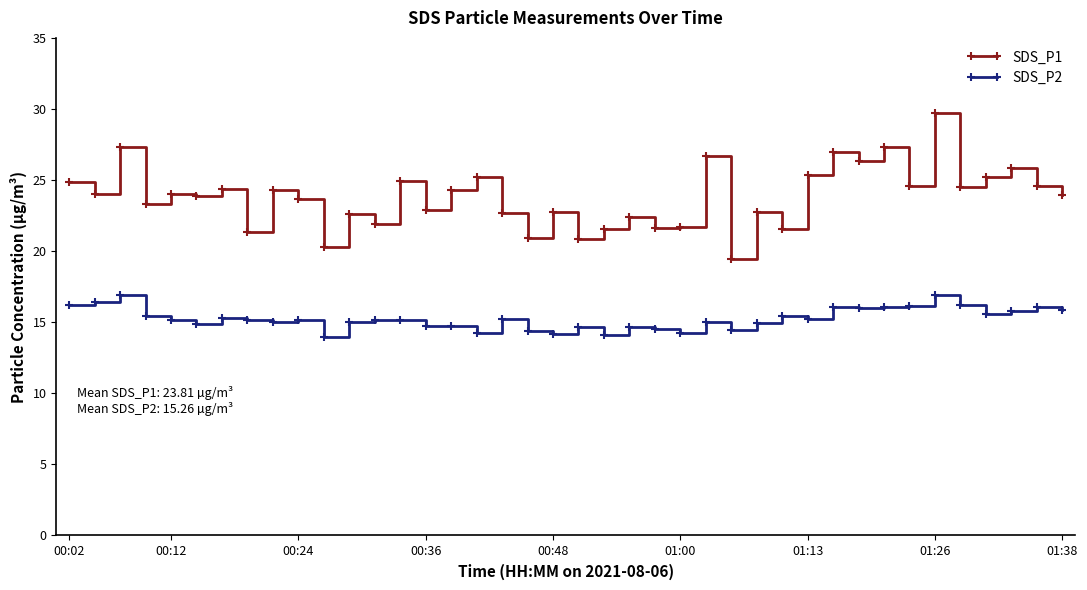

What is the highest value of the SDS_P1 series?

29.8